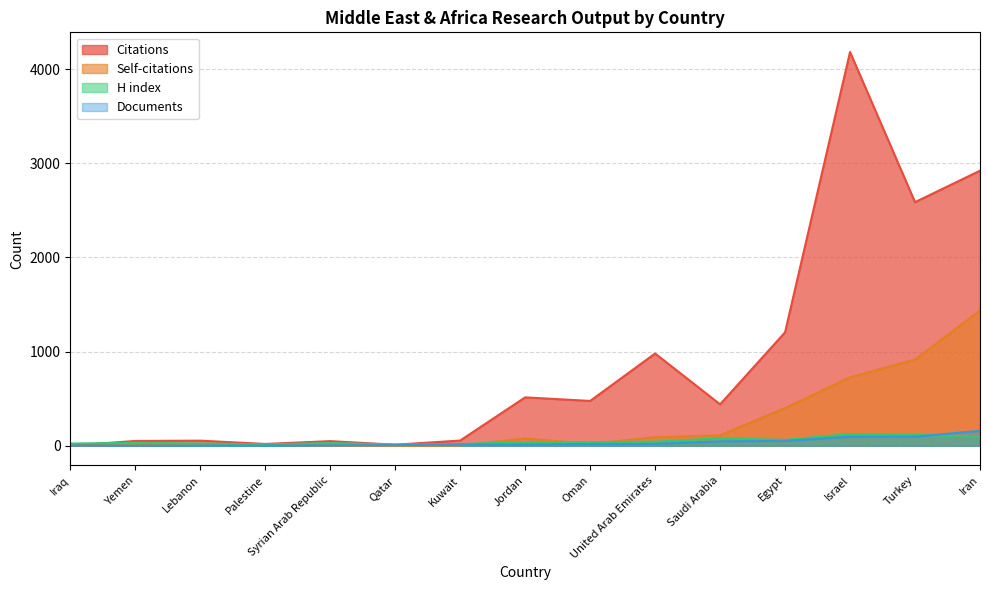

Which series has the largest total across all categories?

Citations